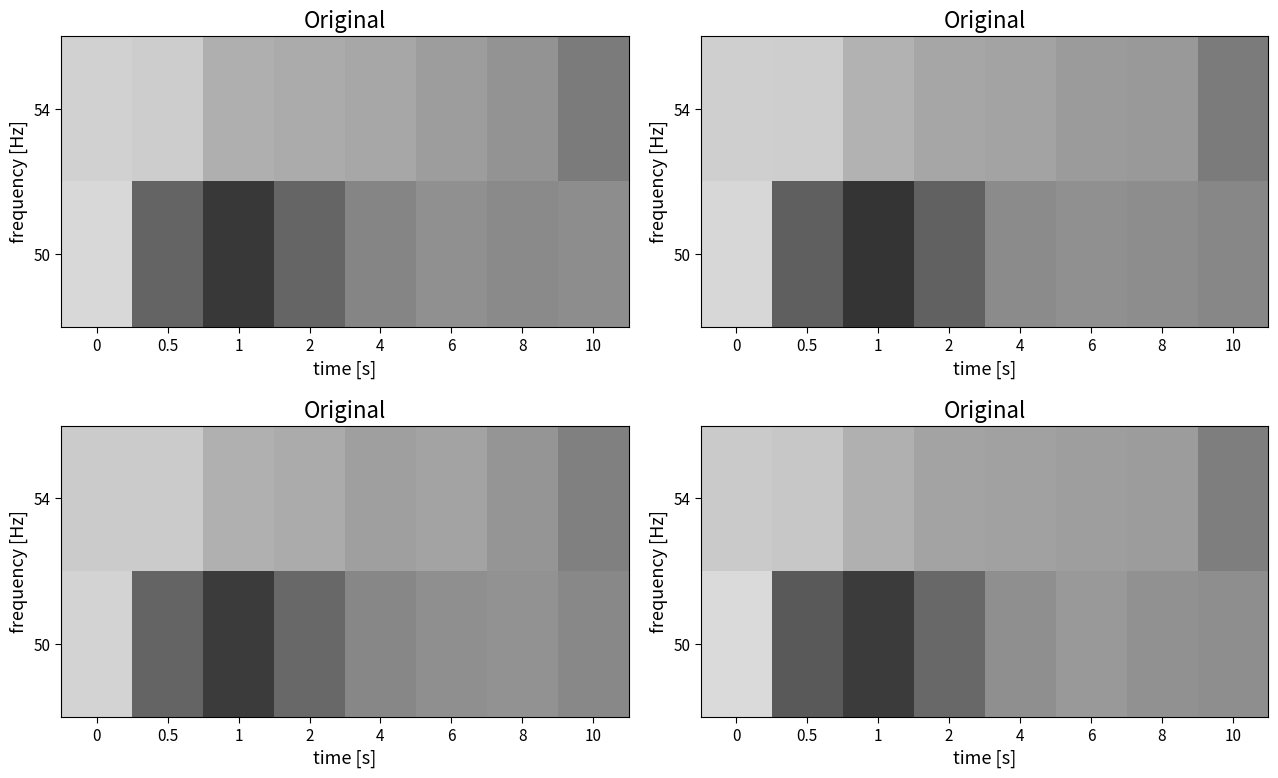

The 54 series shows 0.0 at 0. True or false?

False